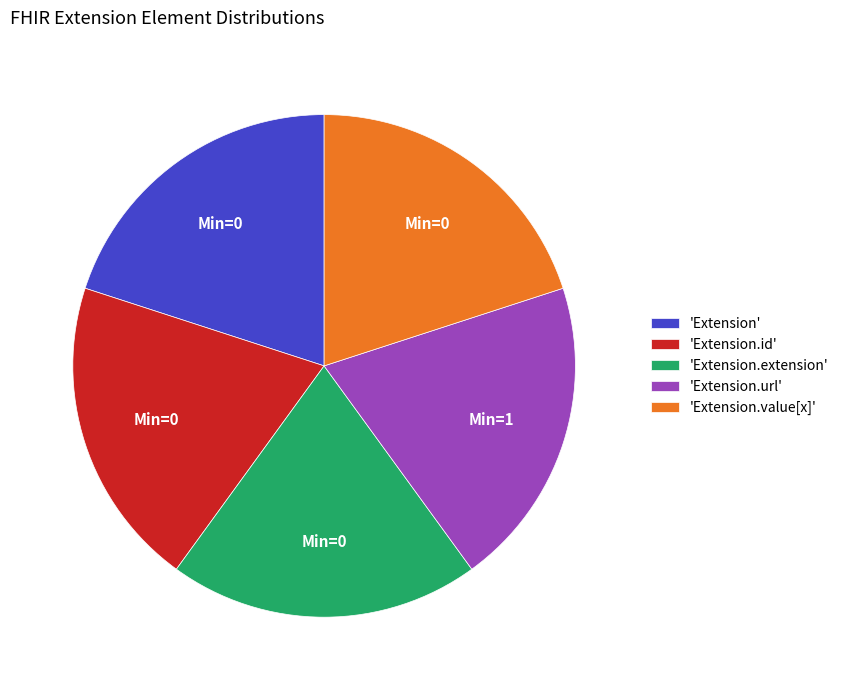

Is 'Extension.extension' the majority of the pie?

No